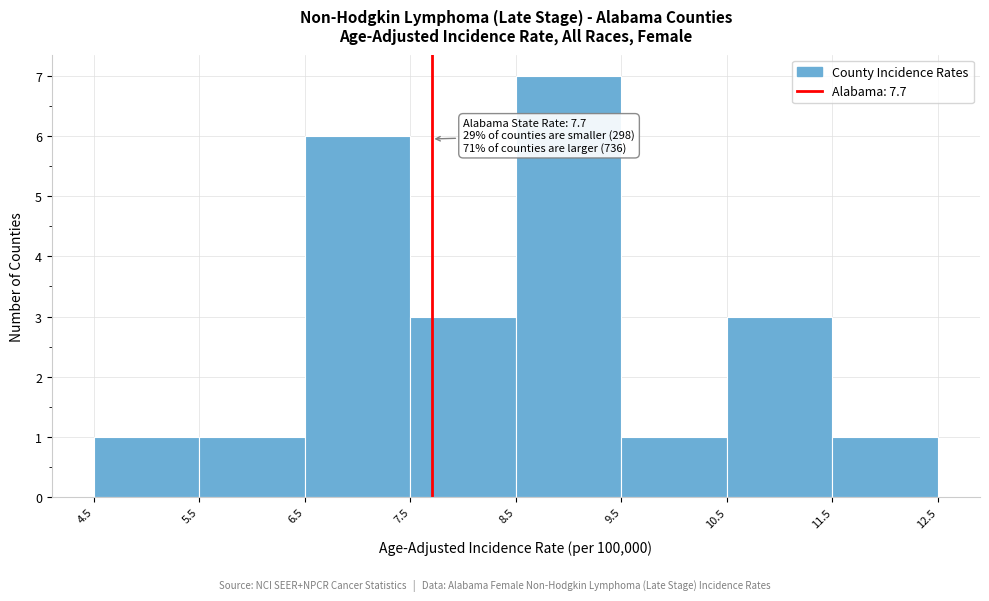

Which range on the x-axis has the tallest bar?

8.5 to 9.5